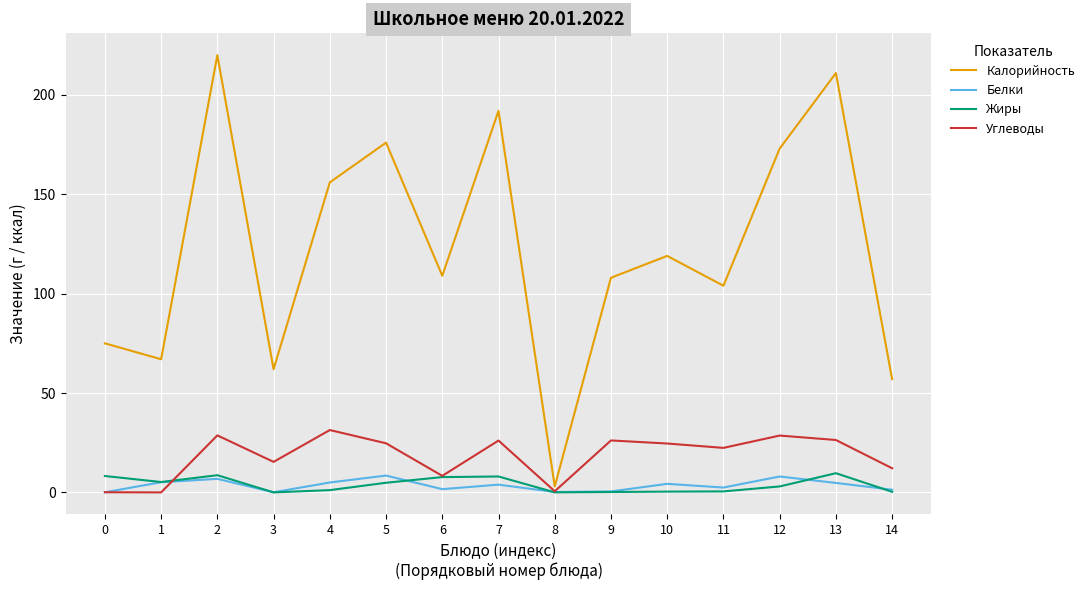

Is it true that Белки equals 3.9 at 7?

True